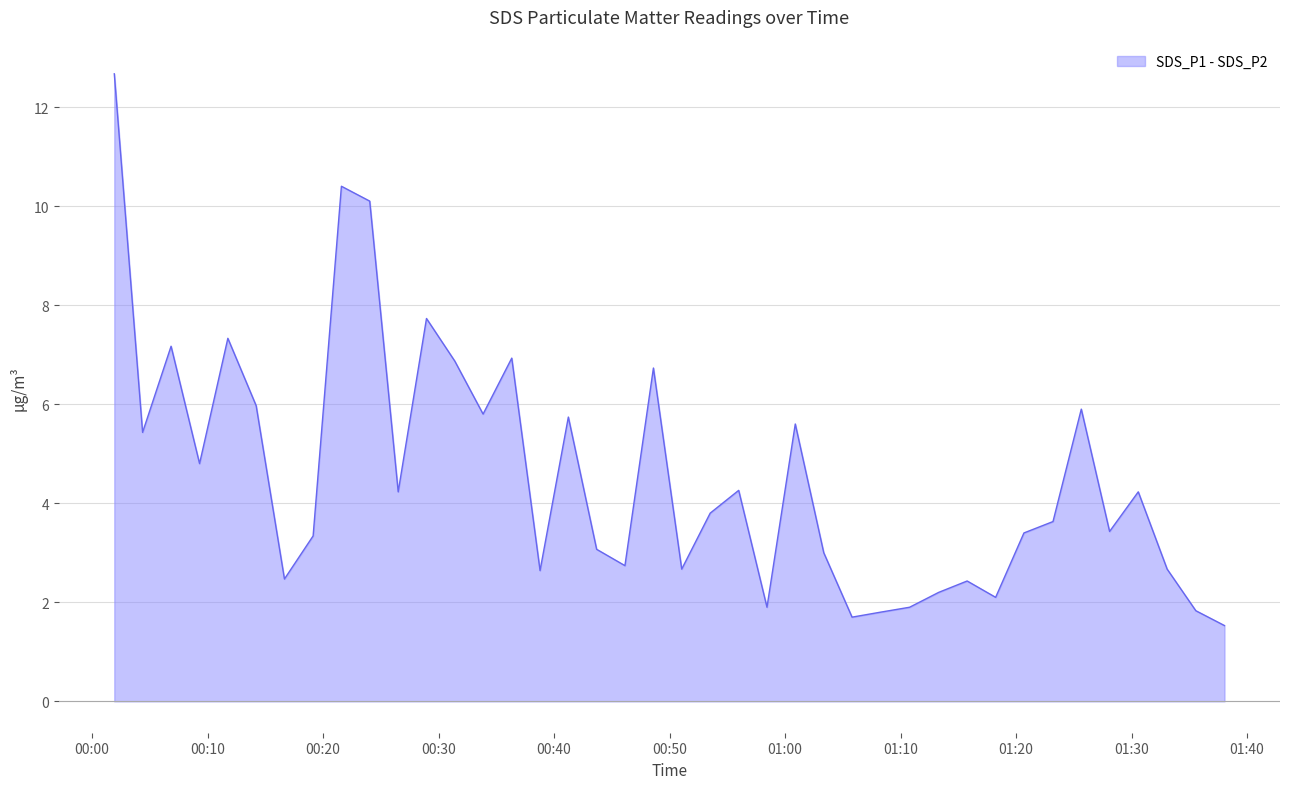

True or false: SDS_P1 and SDS_P2 cross at least once.

False